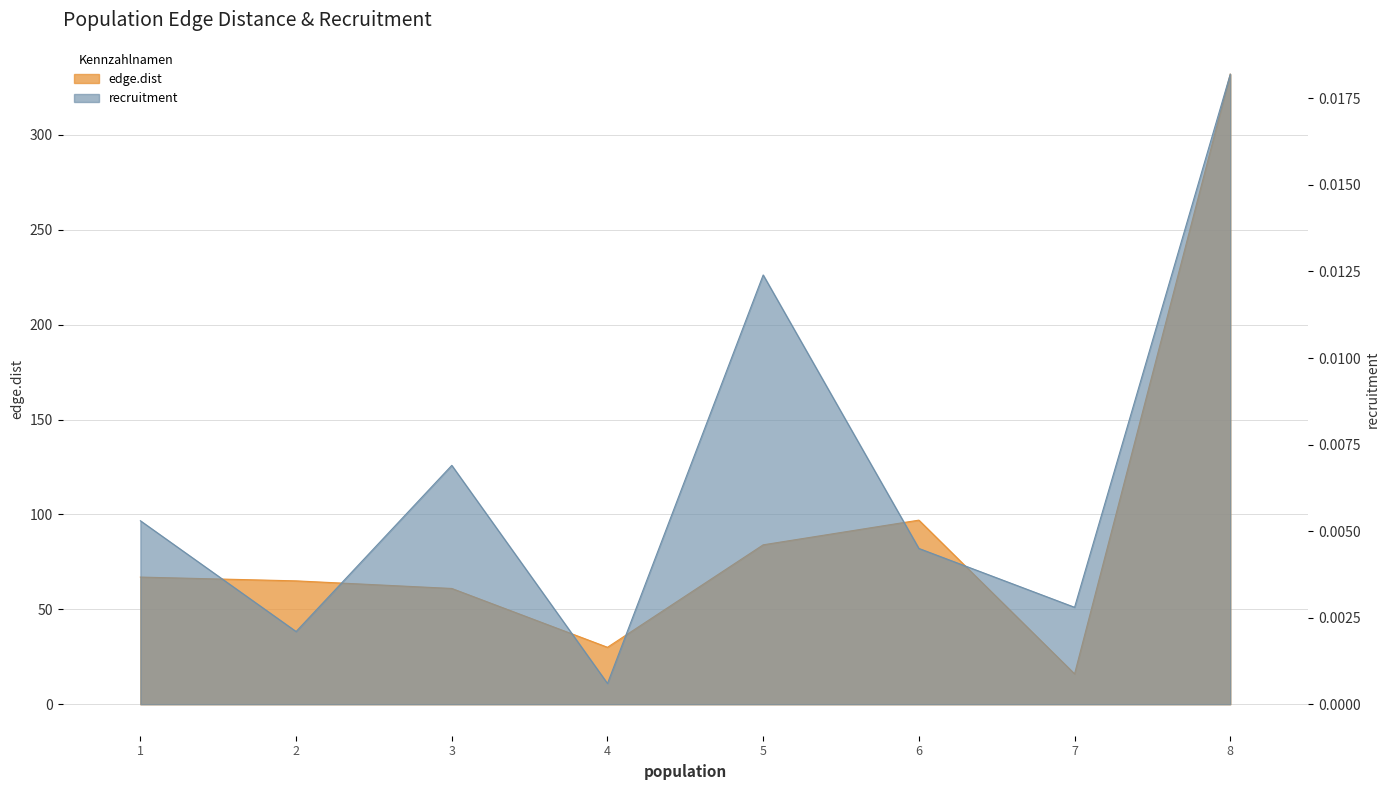

True or false: recruitment has more than 2 points higher than both neighbors.

False